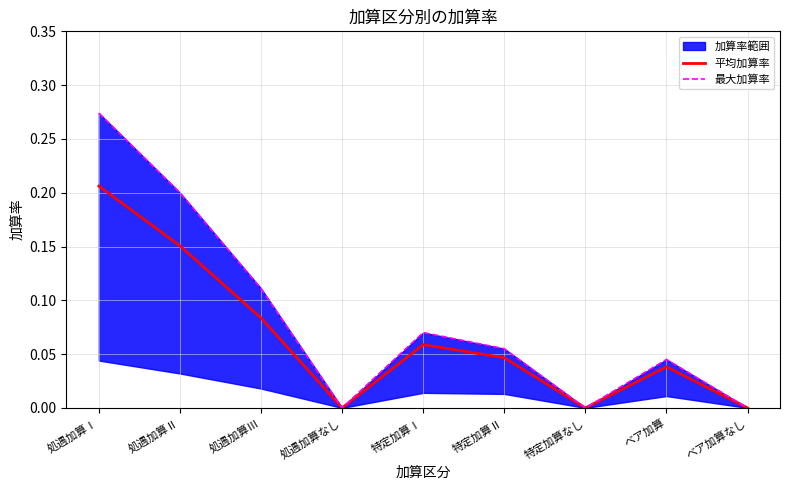

How many 最大加算率 values are between 0 and 1?

9